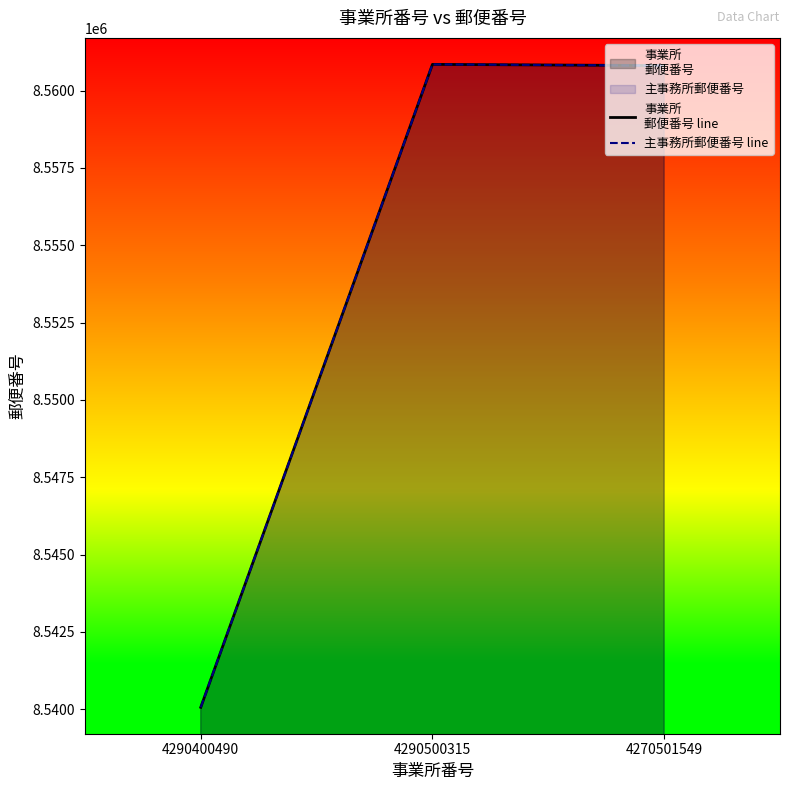

Reading left to right, what are all the values shown in this chart?

事業所
郵便番号 line: 4290400490=8540062	4290500315=8560847	4270501549=8560807
主事務所郵便番号 line: 4290400490=8540062	4290500315=8560847	4270501549=8560807